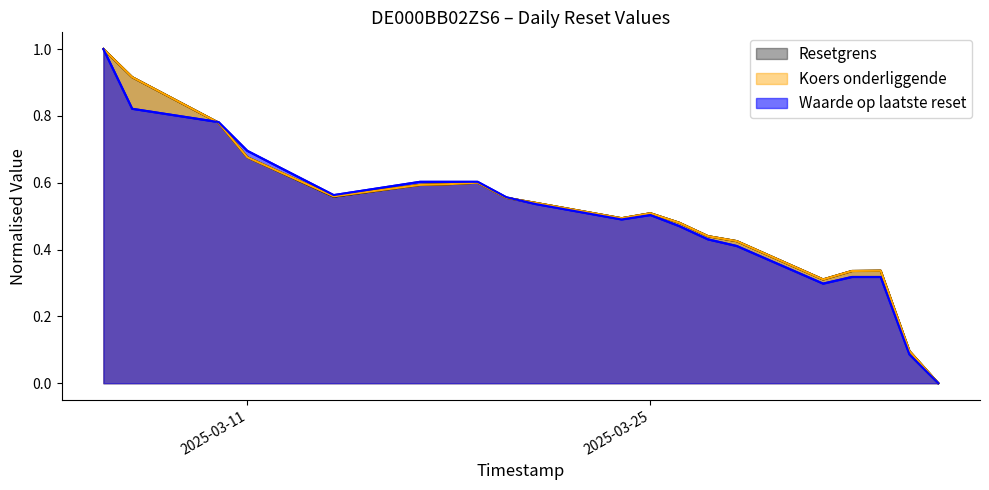

True or false: Koers onderliggende has more than 2 interior local peaks.

True